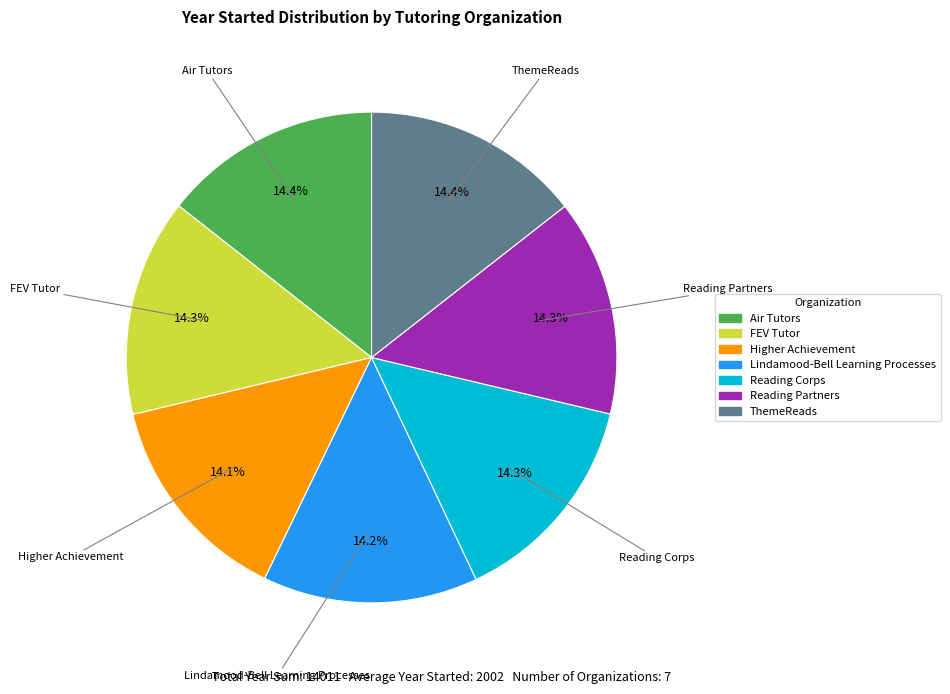

Combined, what portion of the pie is Air Tutors and Reading Partners?

28.7%